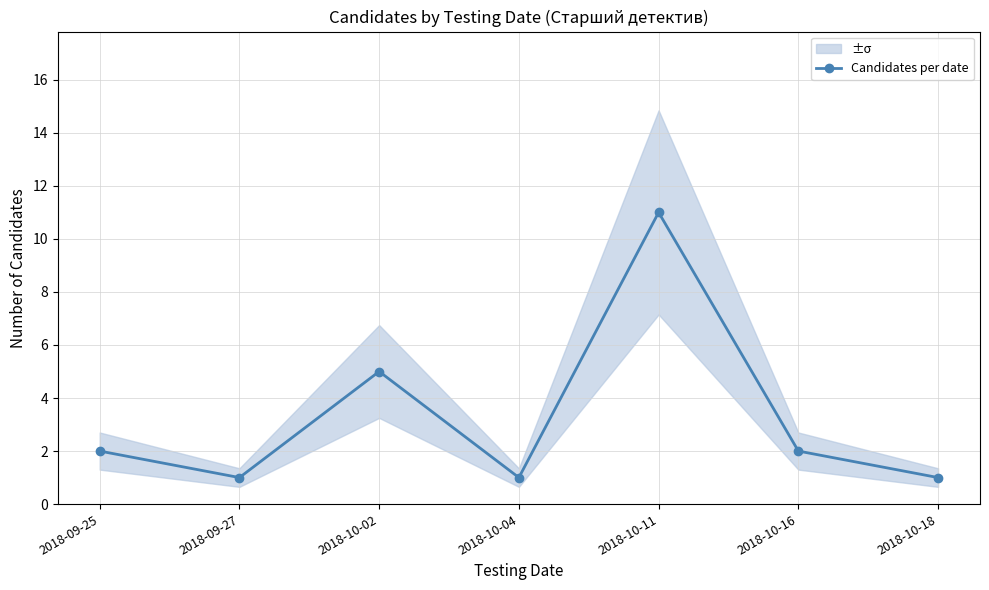

Which has a higher value, 2018-10-11 or 2018-10-02?

2018-10-11